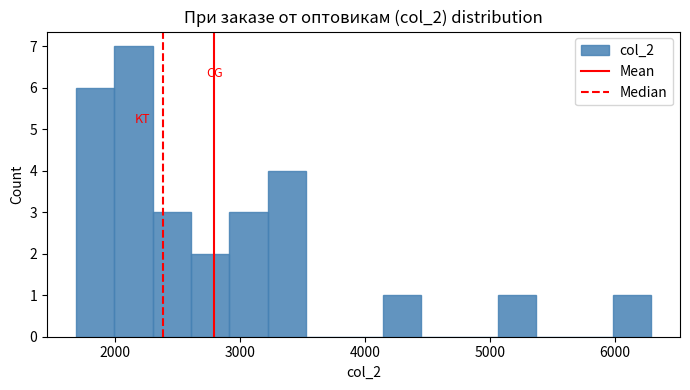

Read against the x-axis, roughly where is the centre of the tallest bar?

2200